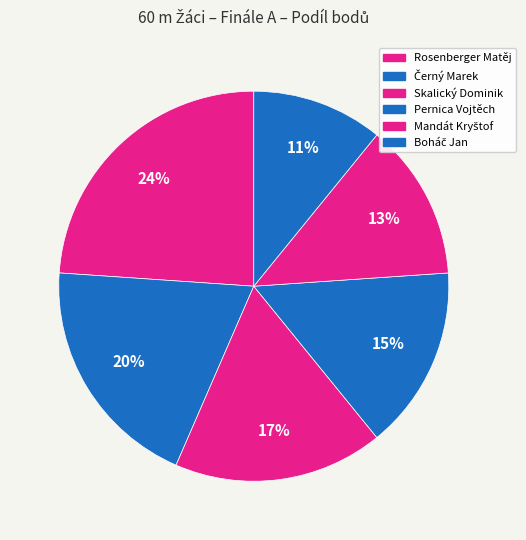

What is the smallest slice in the pie chart?

Boháč Jan